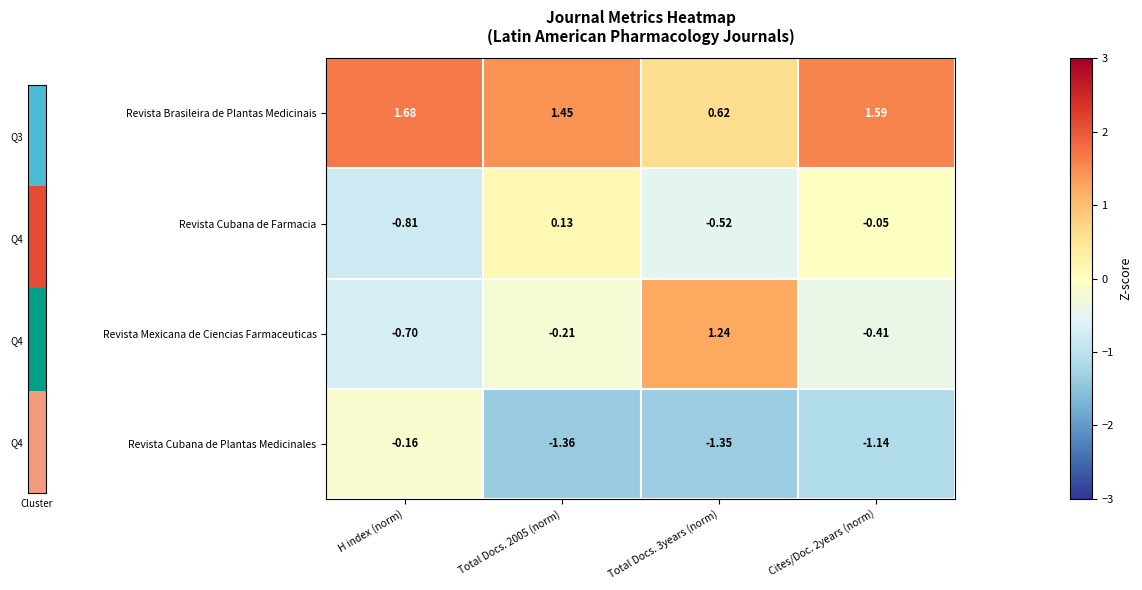

How many series are shown in this chart?

4